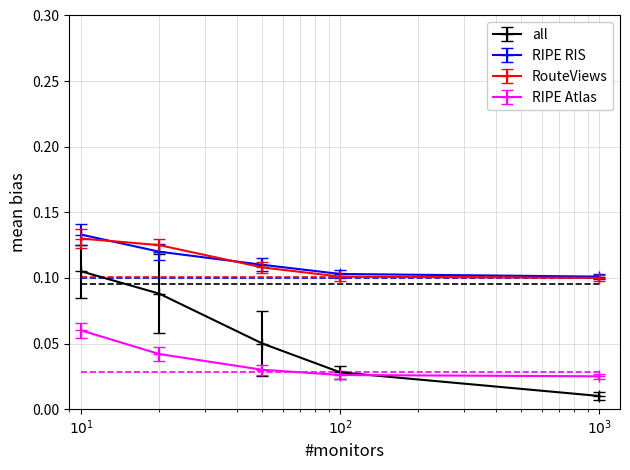

Which series has the widest spread of values?

all